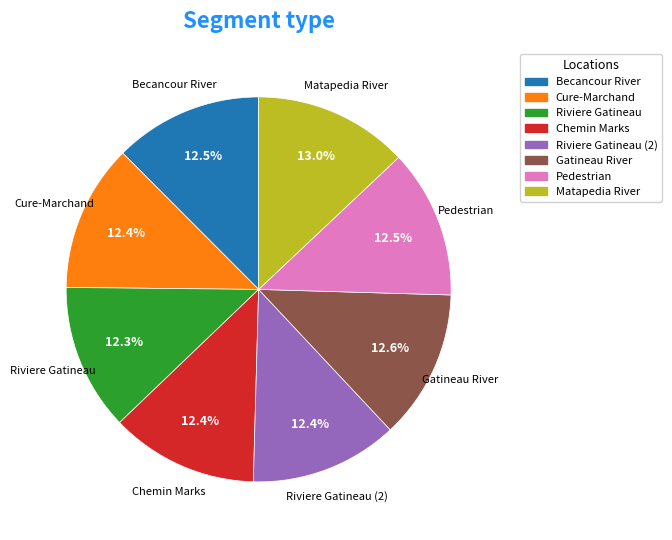

Count the number of slices in the pie.

8